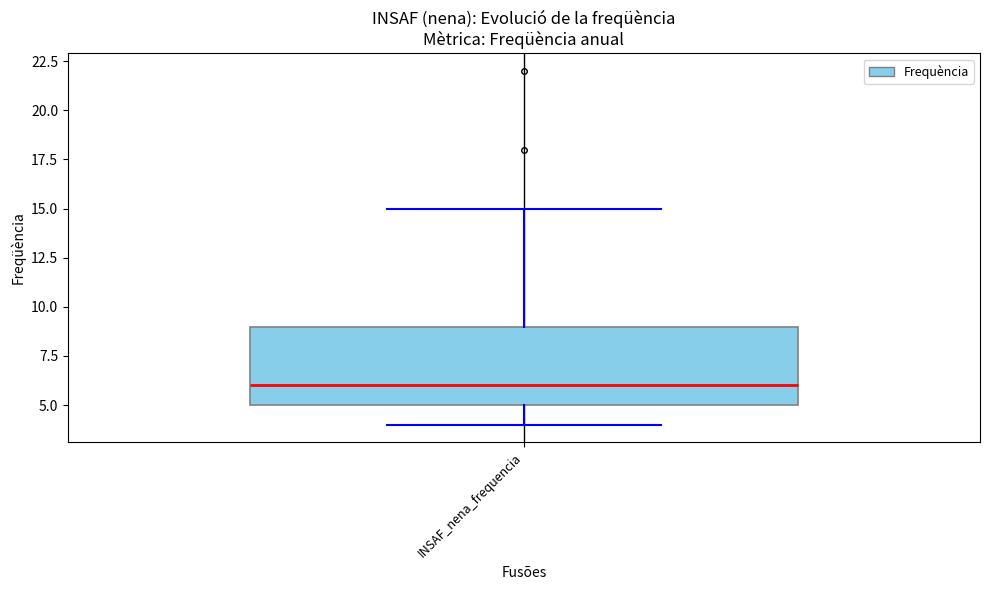

Read this box plot against the y-axis: the position of the median line, the range covered by the box, and the ends of both whiskers. The values are not printed on the chart, so give them approximately, as read against the axis.

median 6, box 5 to 9, whiskers 4 to 15